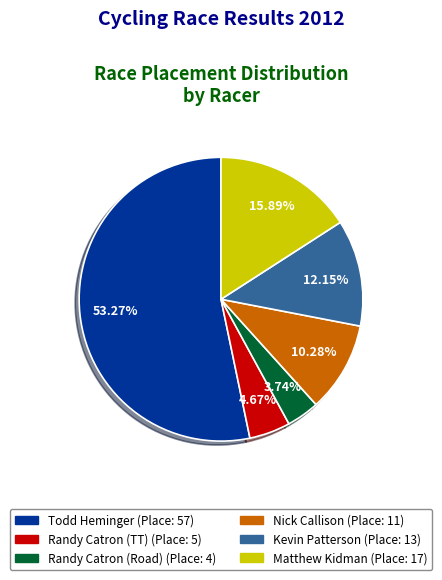

Count the number of slices in the pie.

6